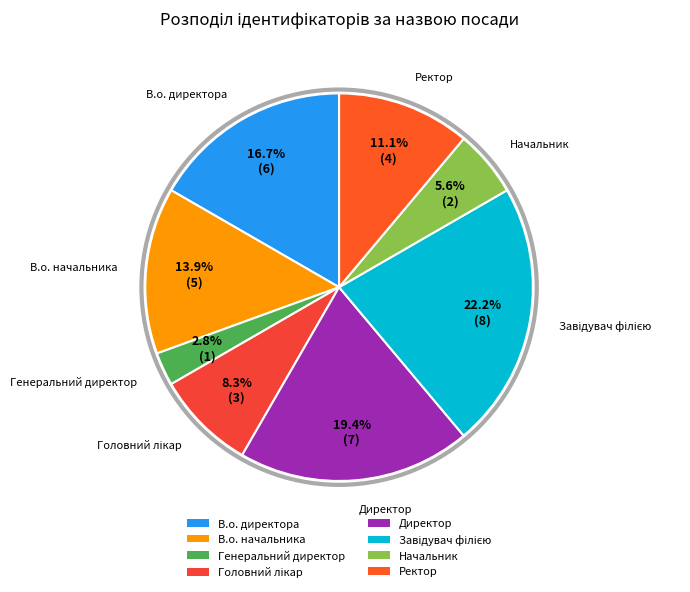

Which category has the smallest portion of the pie?

Генеральний директор